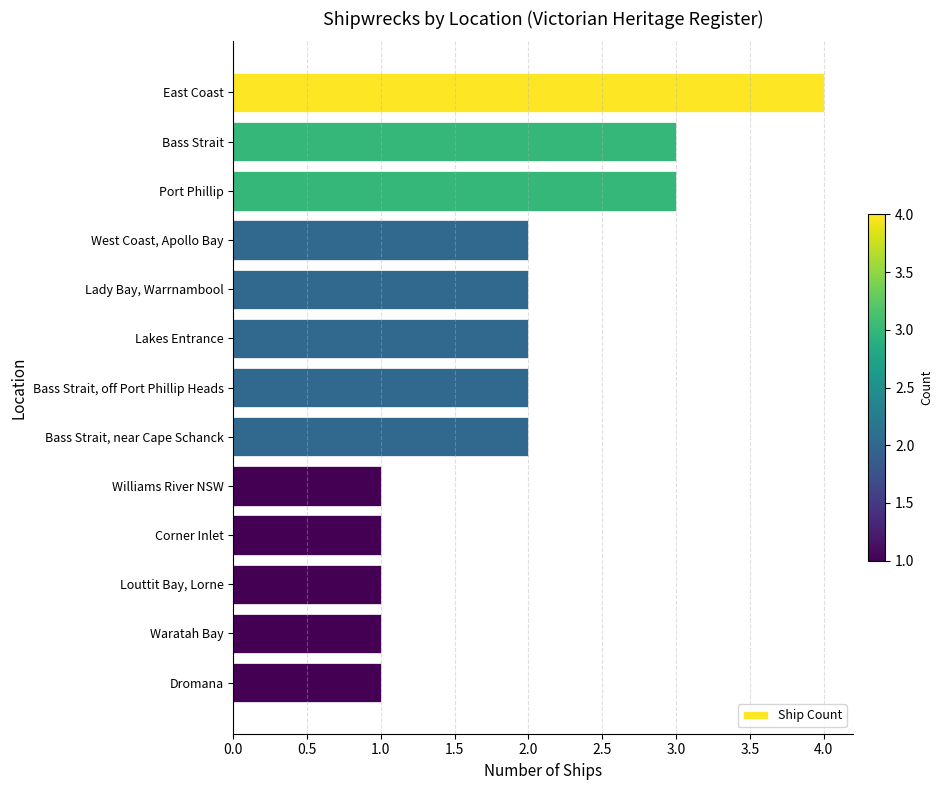

Is it true that the value at Bass Strait is 2?

False